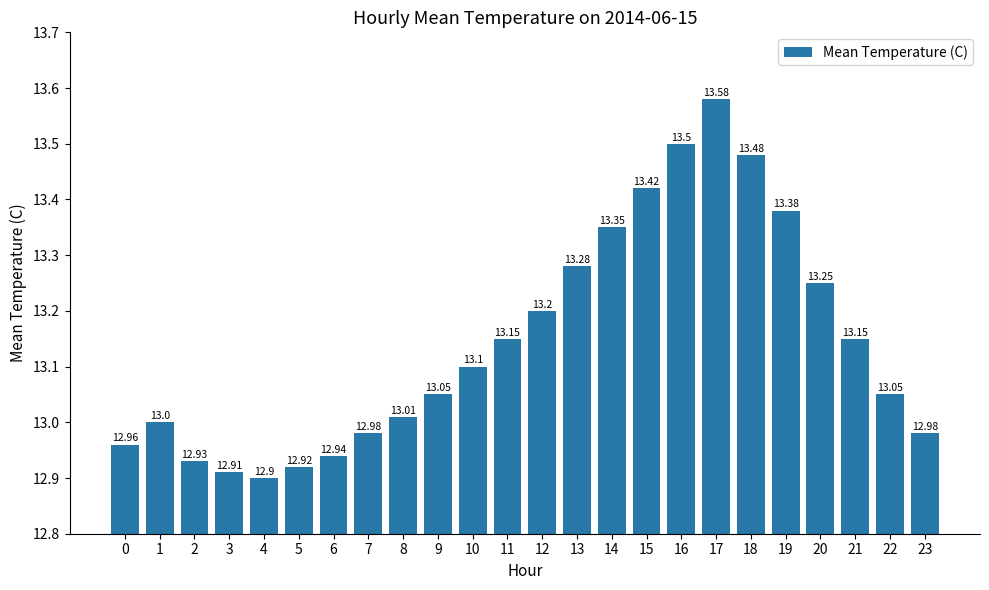

Count the number of data series in this chart.

1